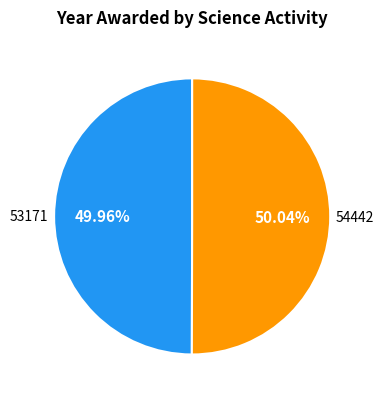

To the nearest percent, what portion does 54442 represent?

50%